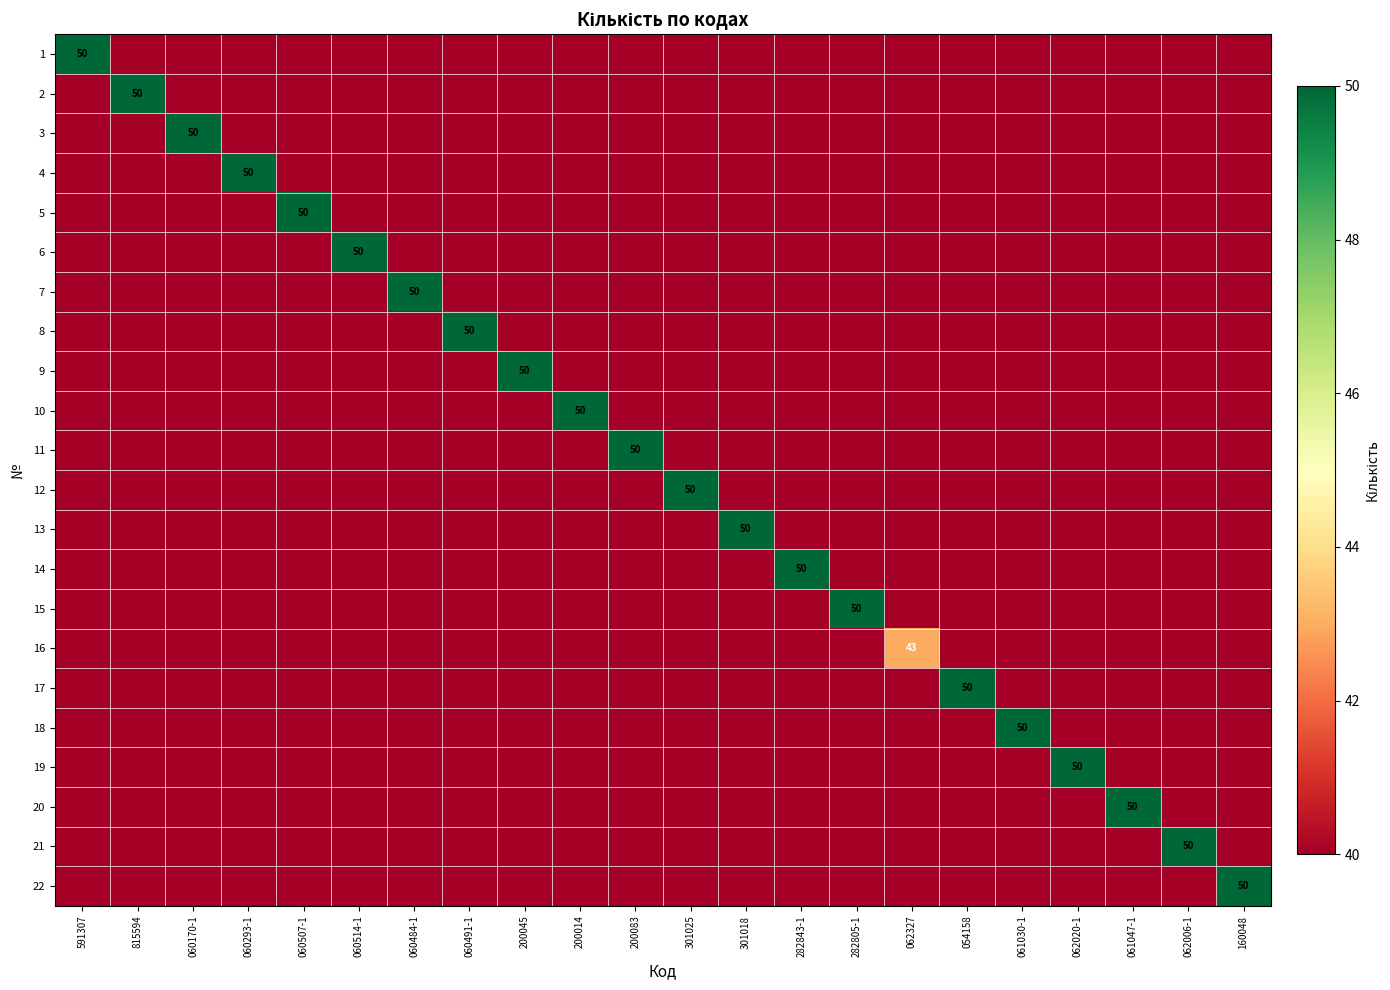

What is the smallest value displayed?

40